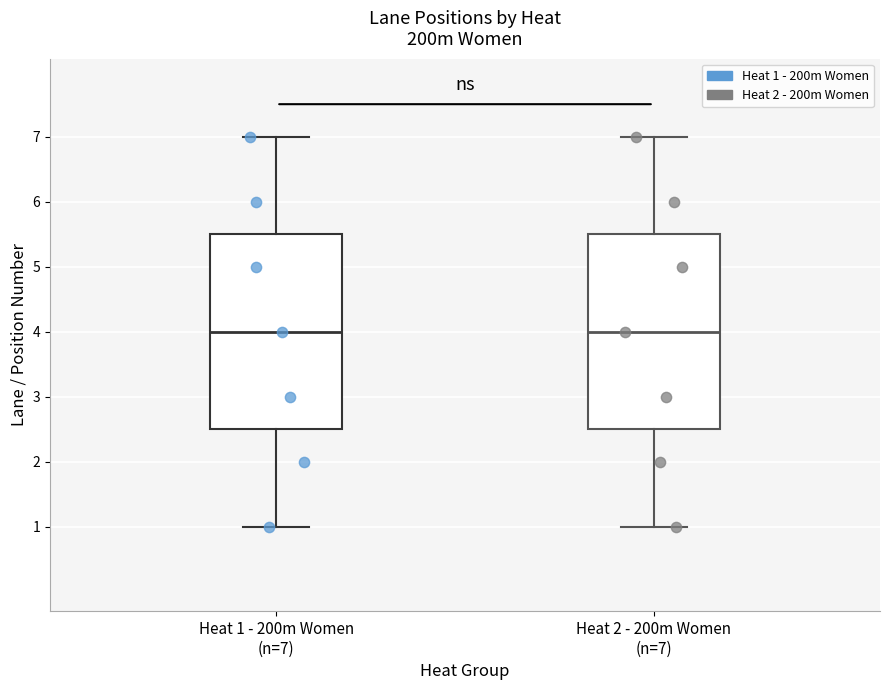

Reading left to right, transcribe this box plot: for each box, give where its median line is, the range the box spans, and where its two whiskers end, as read against the y-axis. The values are not printed on the chart, so give them approximately, as read against the axis.

Heat 1 - 200m Women (n=7): median 4.0, box 2.5 to 5.5, whiskers 1.0 to 7.0
Heat 2 - 200m Women (n=7): median 4.0, box 2.5 to 5.5, whiskers 1.0 to 7.0